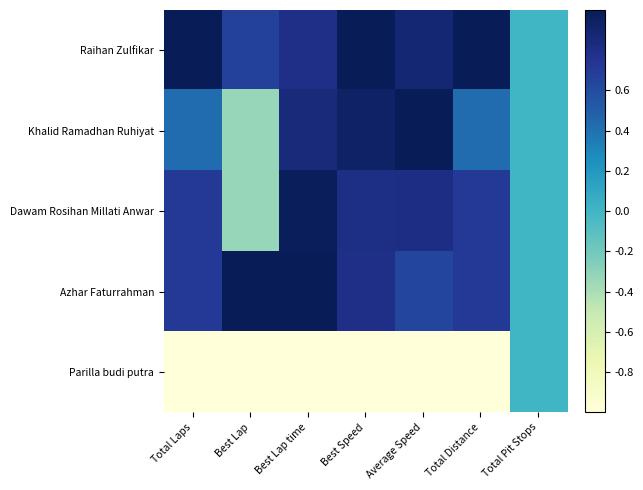

Reading left to right, extract all data points from this chart.

Raihan Zulfikar: Total Laps=1.0	Best Lap=0.7	Best Lap time=0.8	Best Speed=1.0	Average Speed=0.9	Total Distance=1.0	Total Pit Stops=0.0
Khalid Ramadhan Ruhiyat: Total Laps=0.4	Best Lap=-0.3	Best Lap time=0.8	Best Speed=0.9	Average Speed=1.0	Total Distance=0.4	Total Pit Stops=0.0
Dawam Rosihan Millati Anwar: Total Laps=0.7	Best Lap=-0.3	Best Lap time=1.0	Best Speed=0.8	Average Speed=0.8	Total Distance=0.7	Total Pit Stops=0.0
Azhar Faturrahman: Total Laps=0.7	Best Lap=1.0	Best Lap time=1.0	Best Speed=0.8	Average Speed=0.6	Total Distance=0.7	Total Pit Stops=0.0
Parilla budi putra: Total Laps=-1.0	Best Lap=-1.0	Best Lap time=-1.0	Best Speed=-1.0	Average Speed=-1.0	Total Distance=-1.0	Total Pit Stops=0.0